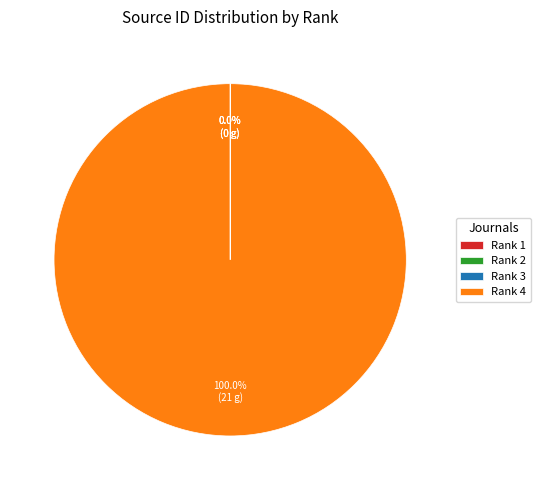

Which slice is the largest?

Rank 4